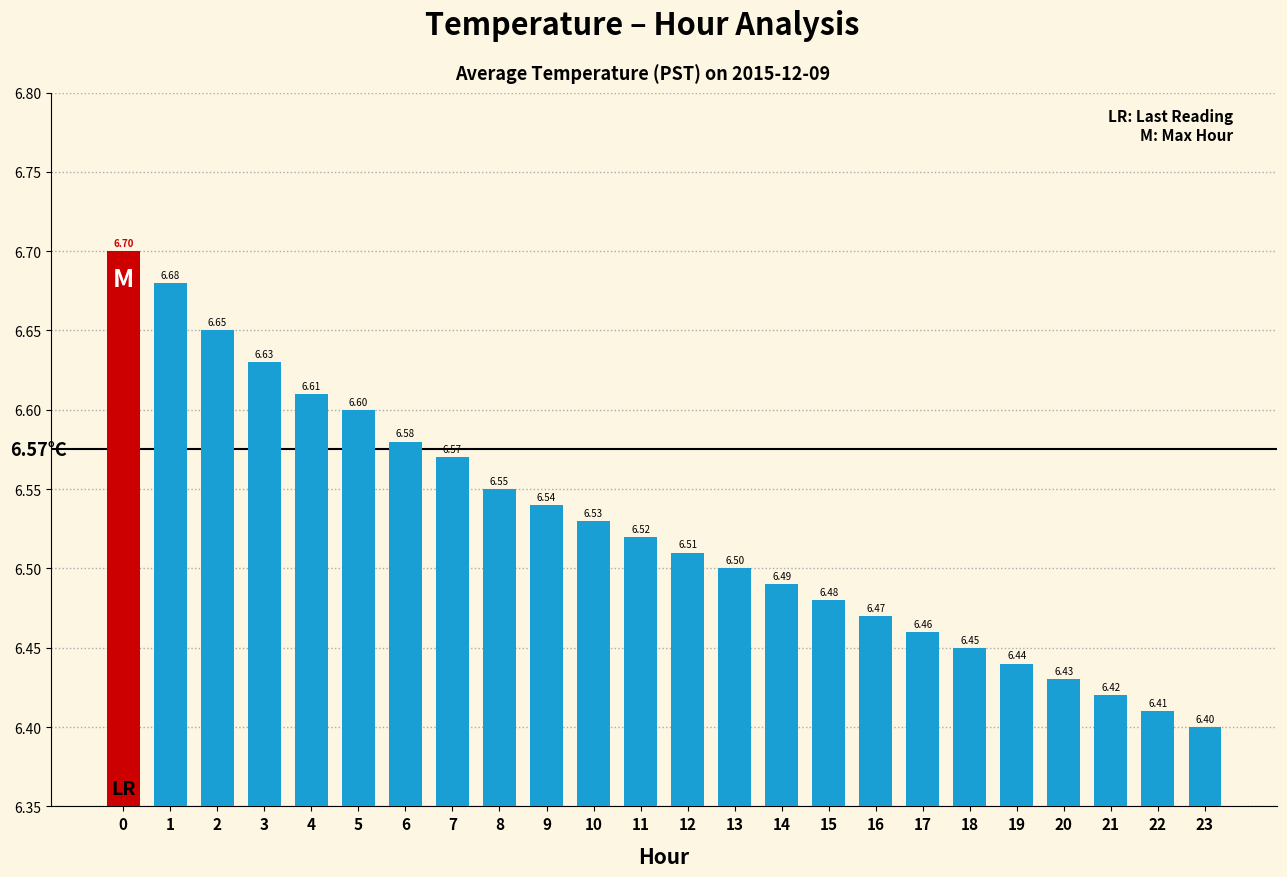

What is the average value?

6.5